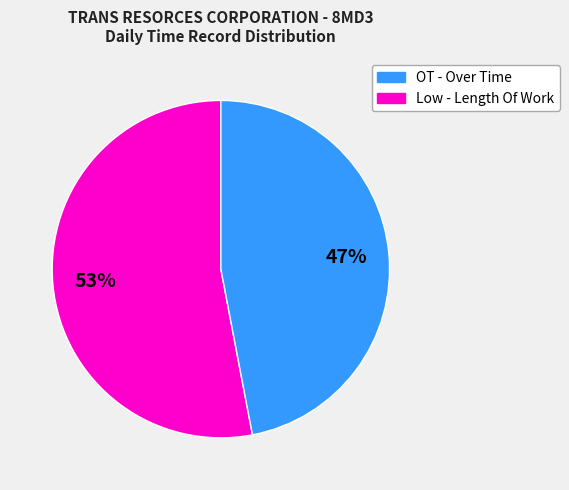

Is there a majority slice in this chart?

Yes